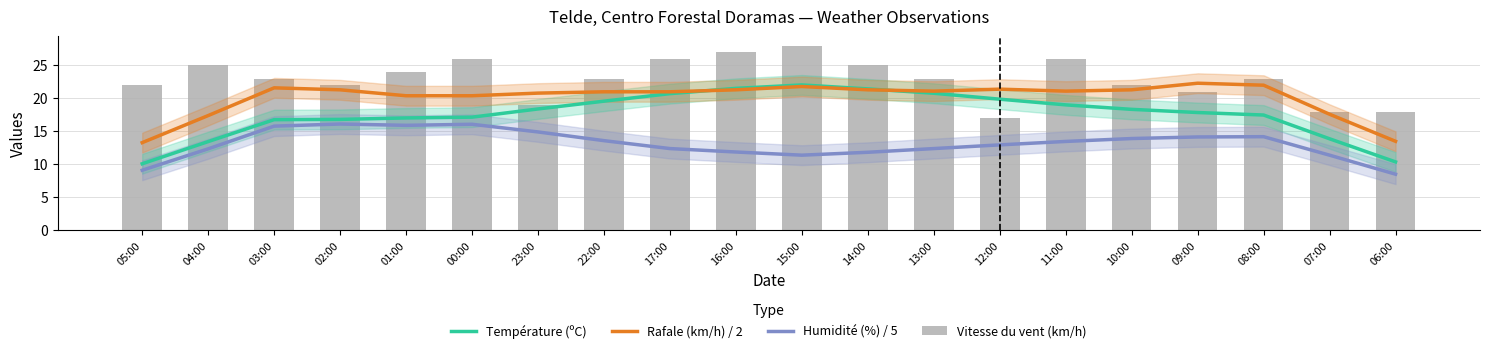

How many groups of bars are there?

20